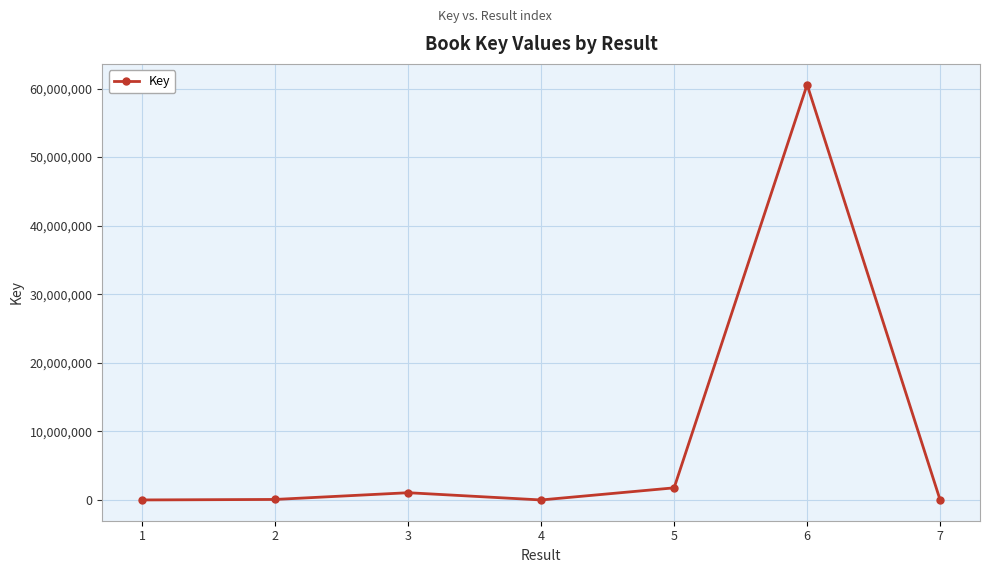

How many interior local peaks (higher than both neighbors) does the data have?

2